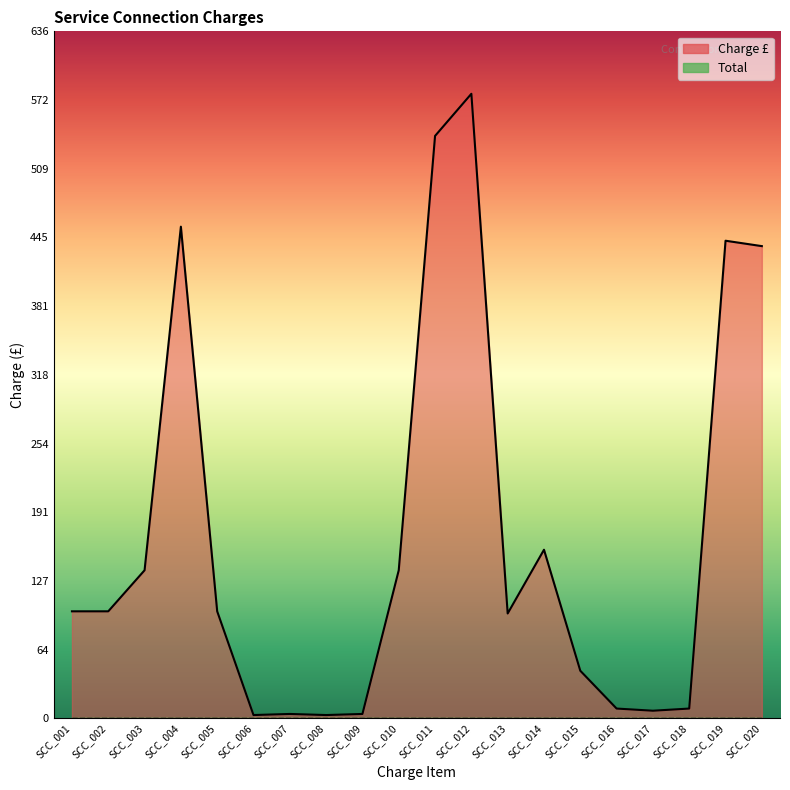

What is the greatest value displayed?

578